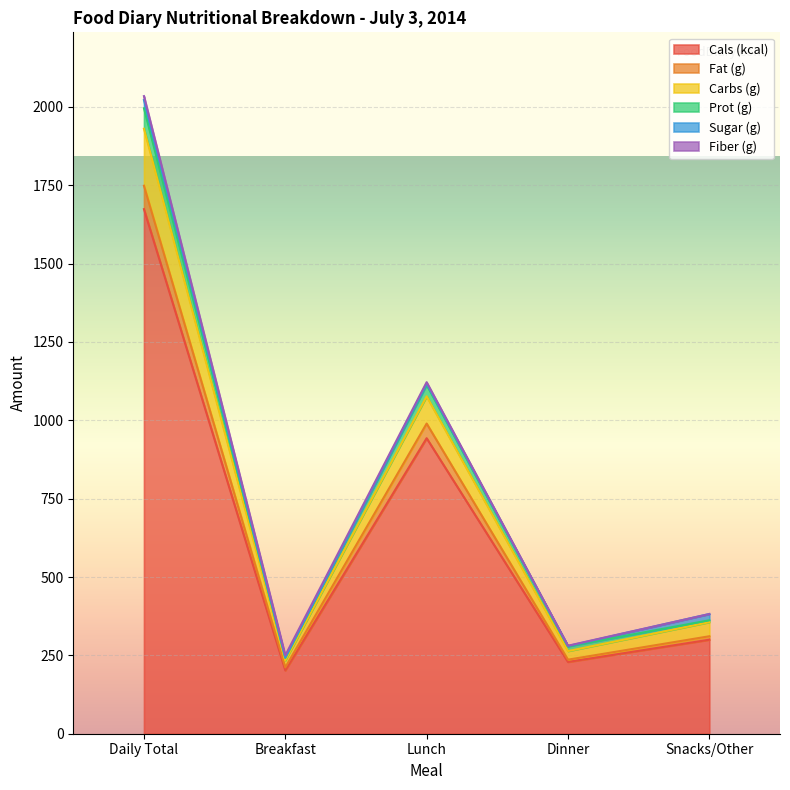

At which category is the sum across all series the highest?

Daily Total